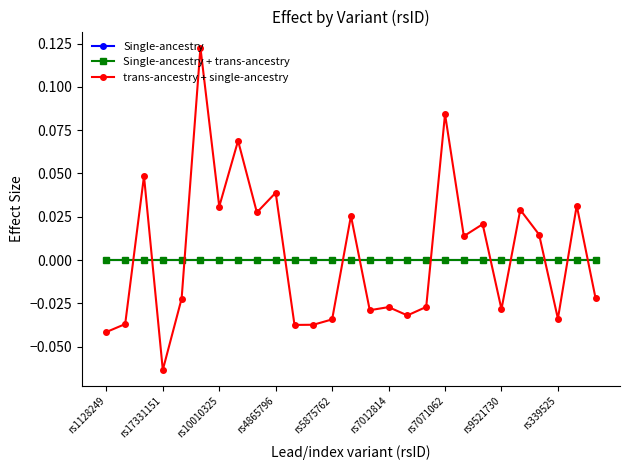

Is this an area chart (filled region under the line)?

No